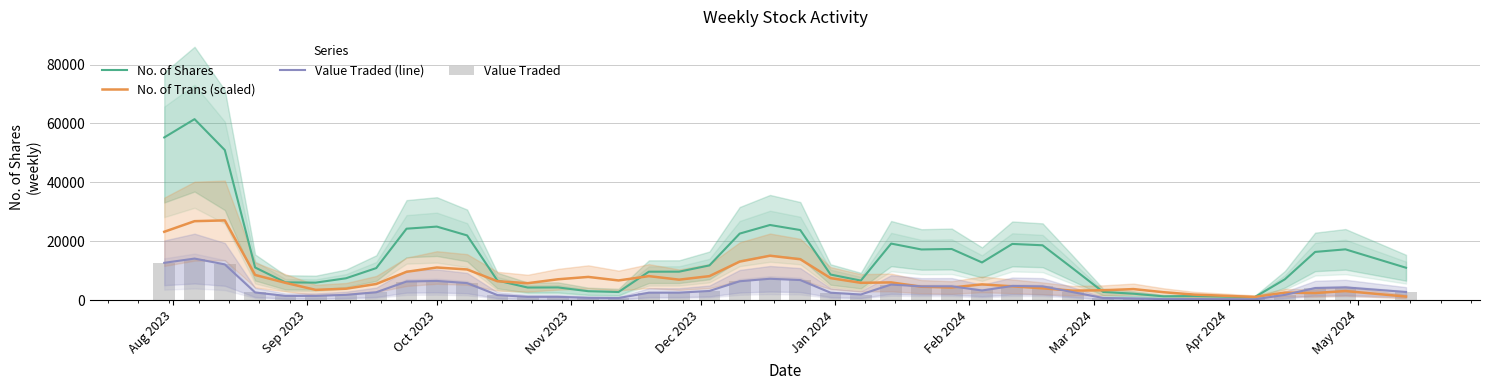

How many data points does each series have?

40